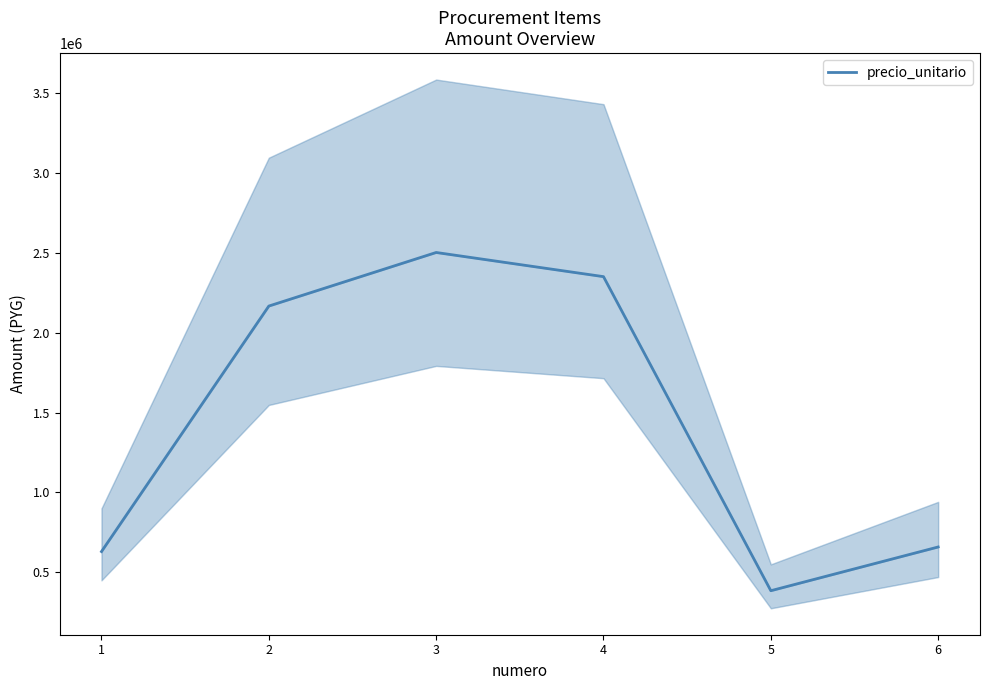

What is the maximum value shown in the chart?

2501800